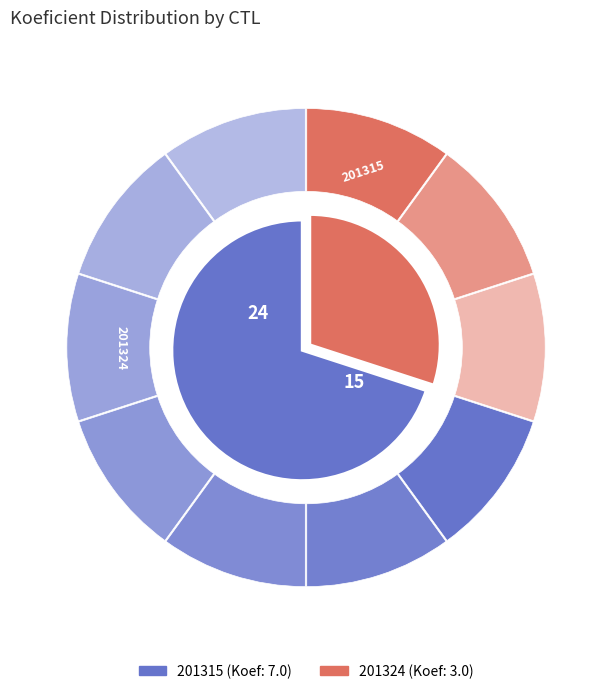

Rank the categories by value from lowest to highest.

201324, 201315